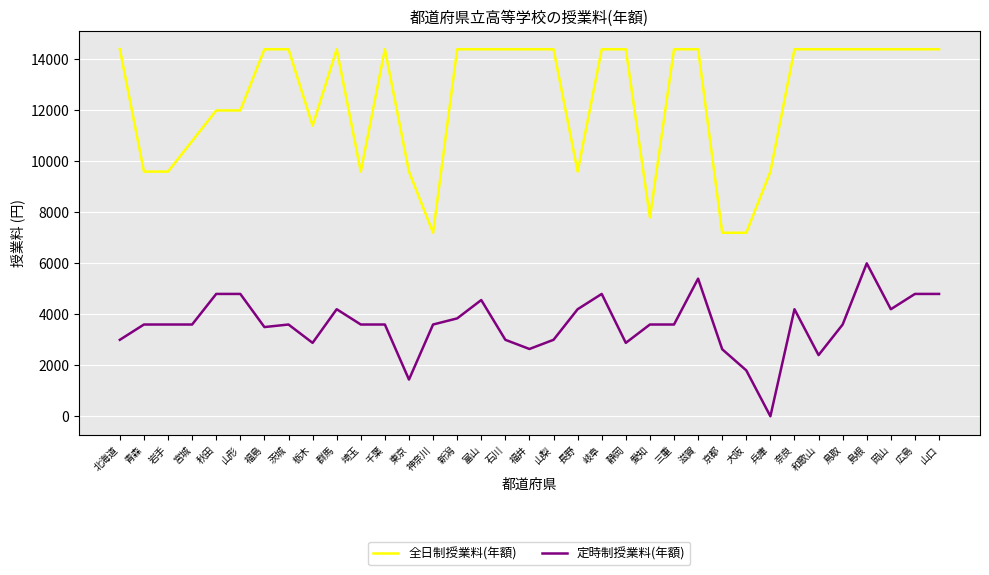

True or false: 全日制授業料(年額) and 定時制授業料(年額) intersect in this chart.

False